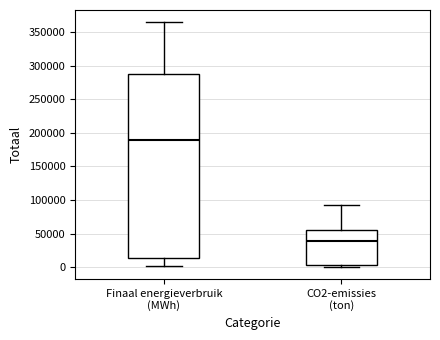

Reading left to right, read every box against the y-axis: the position of its median line, the range the box covers, and the ends of its whiskers. The values are not printed on the chart, so give them approximately, as read against the axis.

Finaal energieverbruik (MWh): median 190000, box 15000 to 290000, whiskers 0 to 365000
CO2-emissies (ton): median 40000, box 5000 to 55000, whiskers 0 to 90000